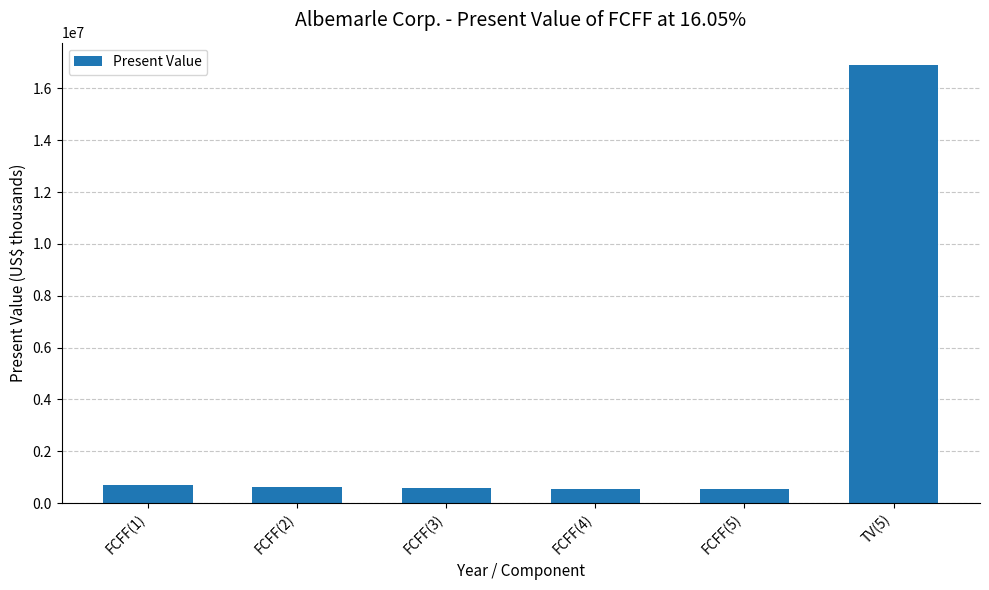

What is the ratio of the value at FCFF(2) to the value at FCFF(4)?

1.1